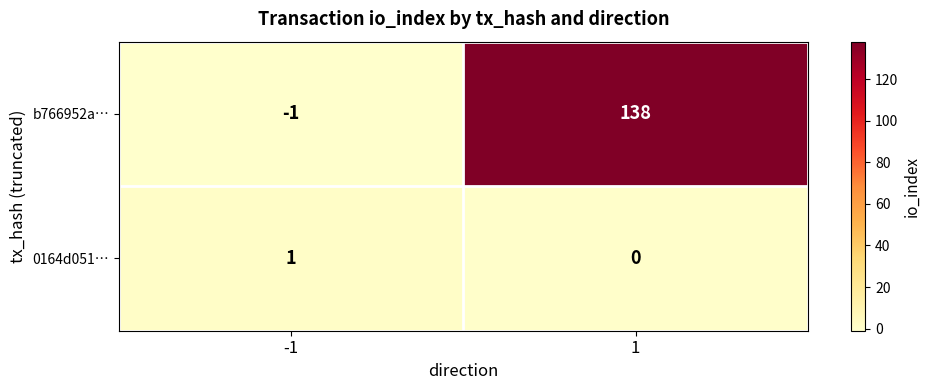

What is the total value across all series at 1?

138